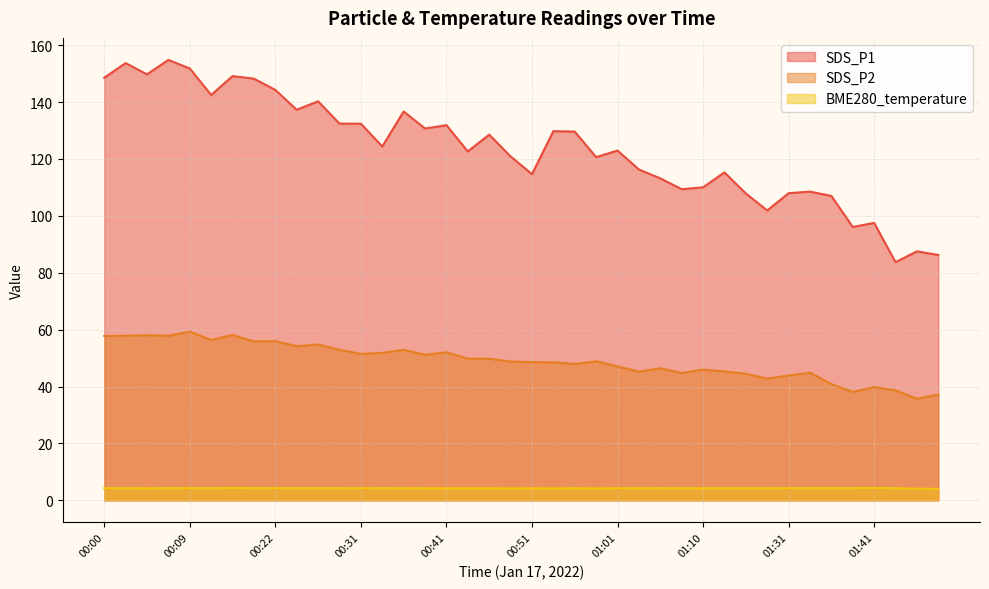

True or false: BME280_temperature and SDS_P2 cross at least once.

False